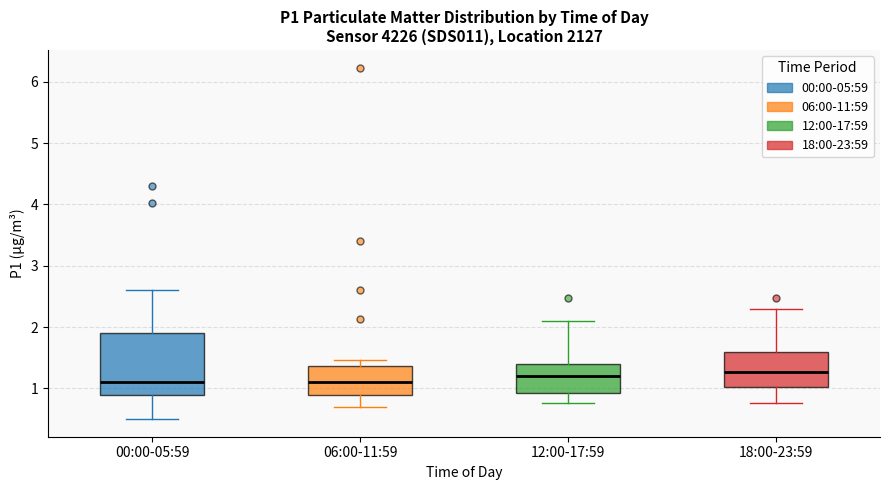

Reading left to right, transcribe this box plot: for each box, give where its median line is, the range the box spans, and where its two whiskers end, as read against the y-axis. The values are not printed on the chart, so give them approximately, as read against the axis.

00:00-05:59: median 1.1, box 0.9 to 1.9, whiskers 0.5 to 2.6
06:00-11:59: median 1.1, box 0.9 to 1.4, whiskers 0.7 to 1.5
12:00-17:59: median 1.2, box 0.9 to 1.4, whiskers 0.8 to 2.1
18:00-23:59: median 1.3, box 1.0 to 1.6, whiskers 0.8 to 2.3